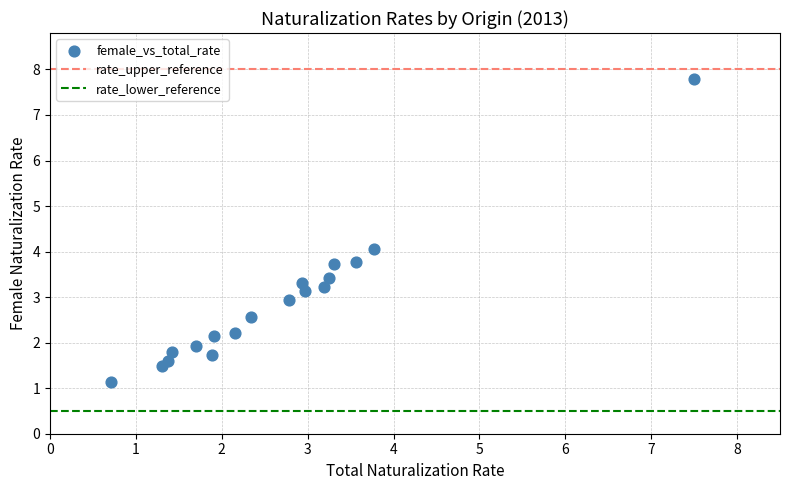

What is the range of X values (max minus min)?

6.8